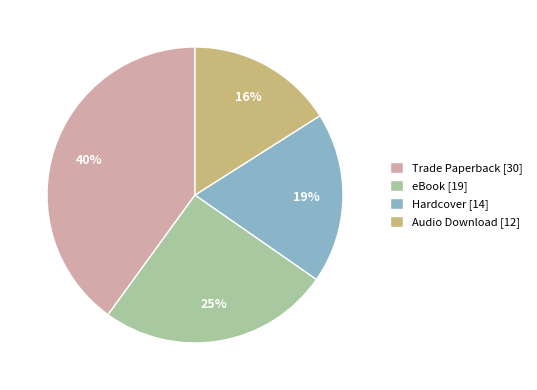

Rank the categories by value from highest to lowest.

Trade Paperback, eBook, Hardcover, Audio Download